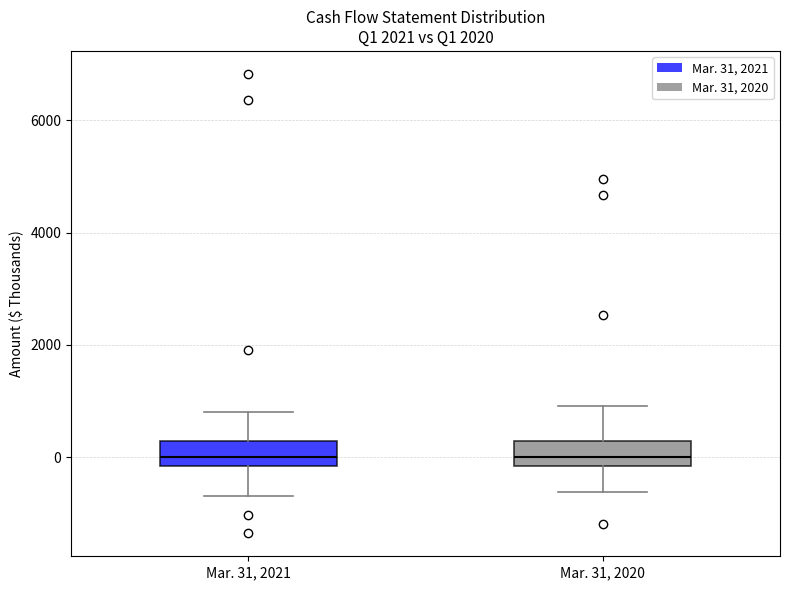

Reading left to right, transcribe this box plot: for each box, give where its median line is, the range the box spans, and where its two whiskers end, as read against the y-axis. The values are not printed on the chart, so give them approximately, as read against the axis.

Mar. 31, 2021: median 0, box -200 to 200, whiskers -600 to 800
Mar. 31, 2020: median 0, box -200 to 200, whiskers -600 to 1000